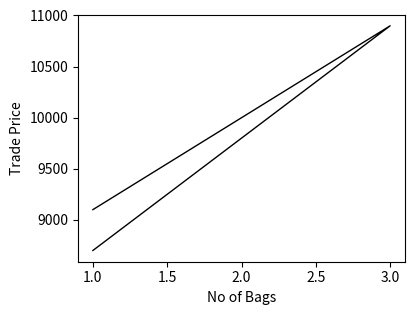

What is the sum of all values?

28697